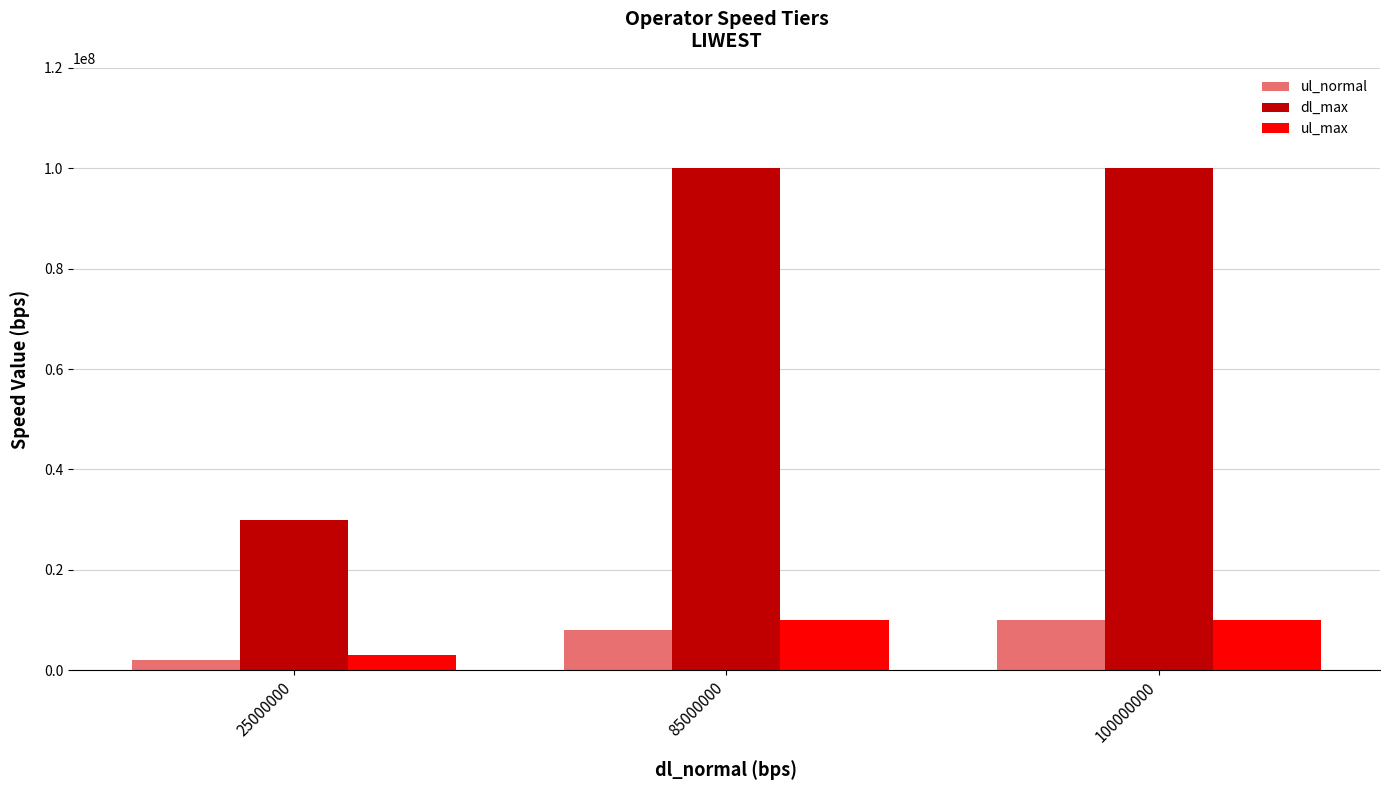

What is the difference between the maximum and minimum values in the ul_normal series?

8000000